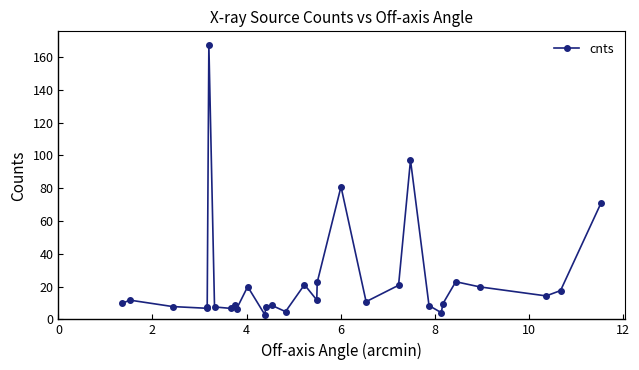

Count the number of categories in the chart.

30